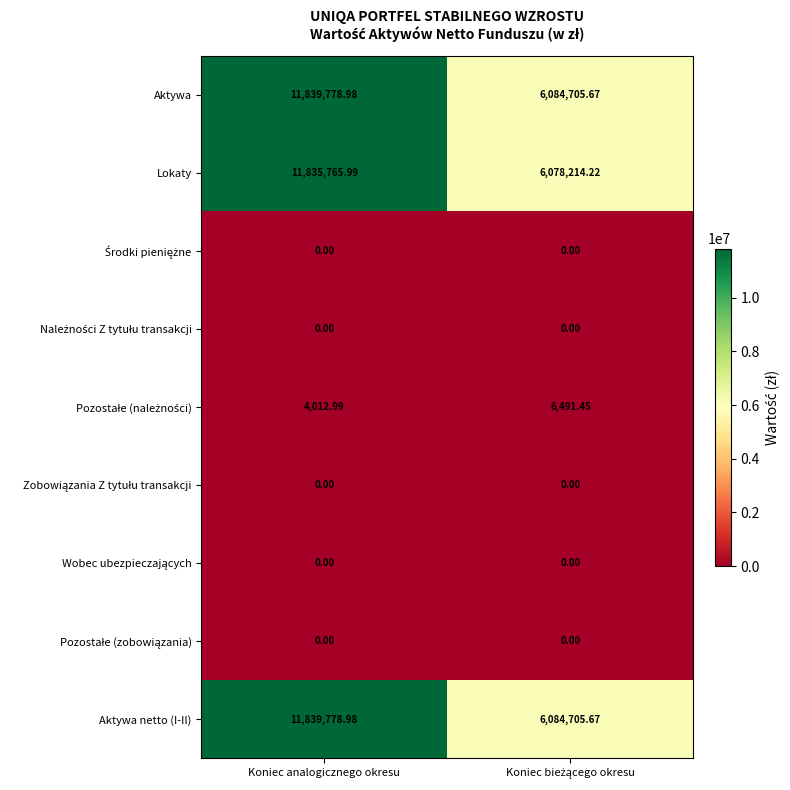

Which series has the largest range (max minus min)?

Lokaty